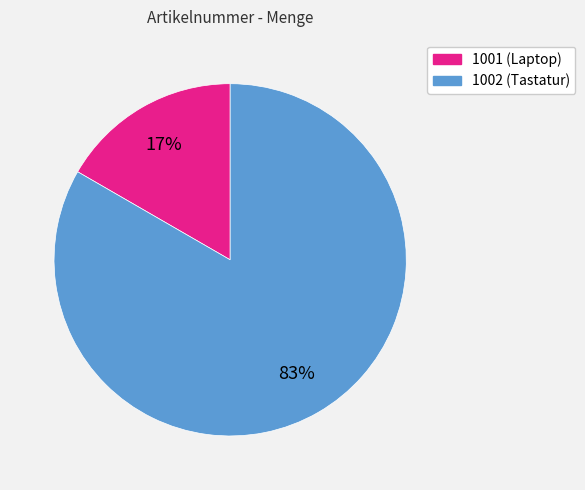

Between 1001 and 1002, which is larger?

1002